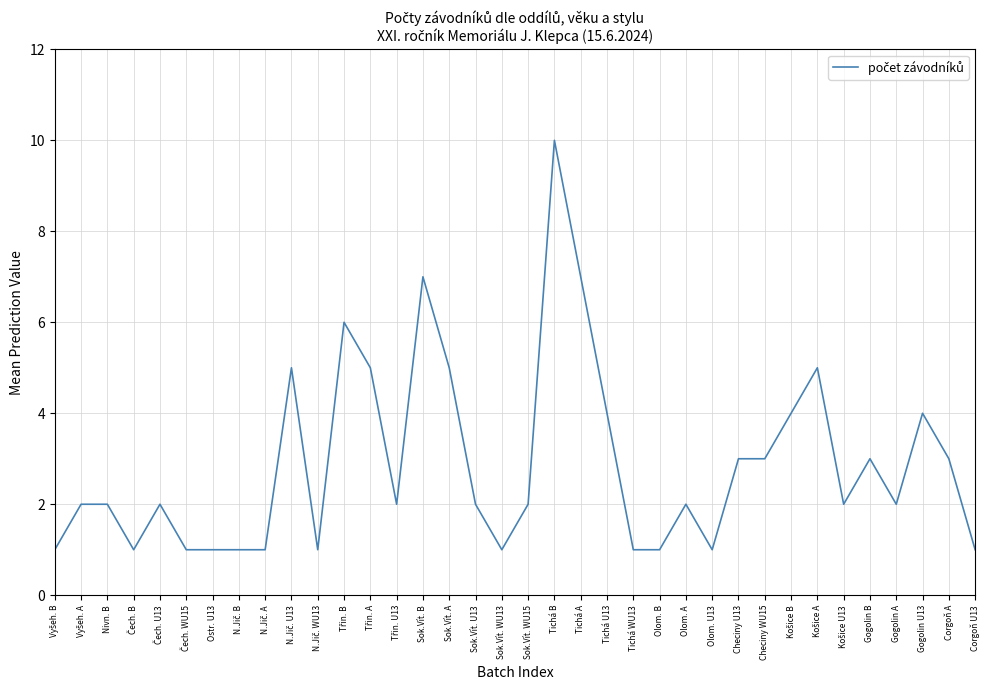

Between Tichá U13 and Tichá B, which is larger?

Tichá B